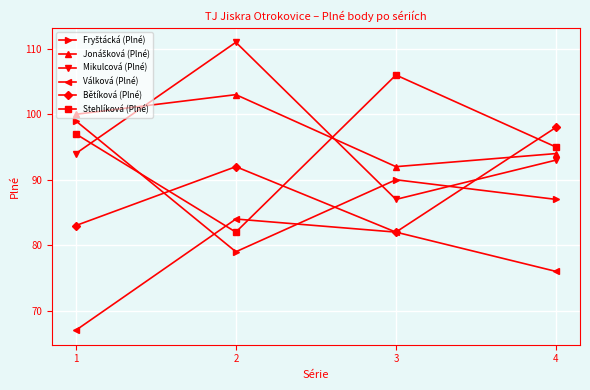

Where is the first local maximum for Bětíková (Plné)?

2